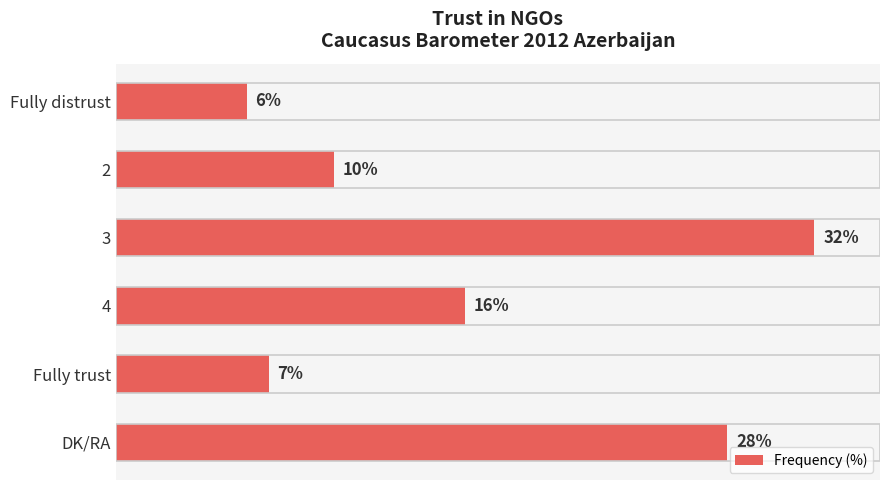

Which label corresponds to the smallest value in the chart?

Fully distrust